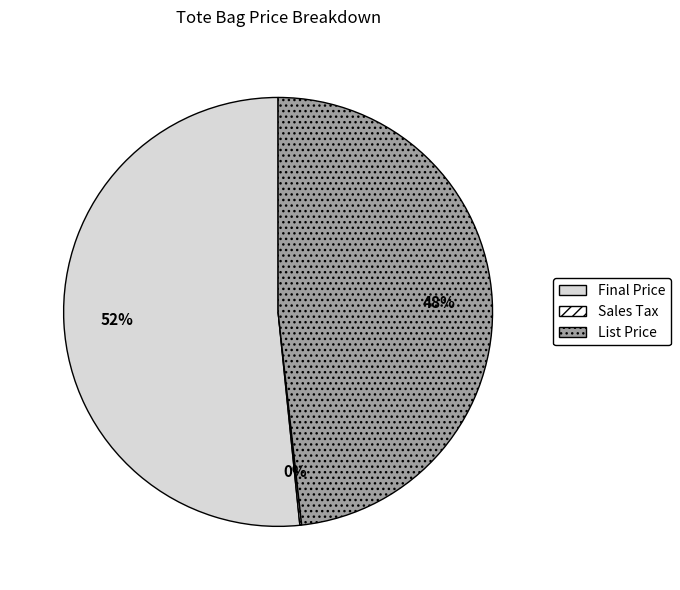

True or false: Final Price accounts for 52% of the total.

True